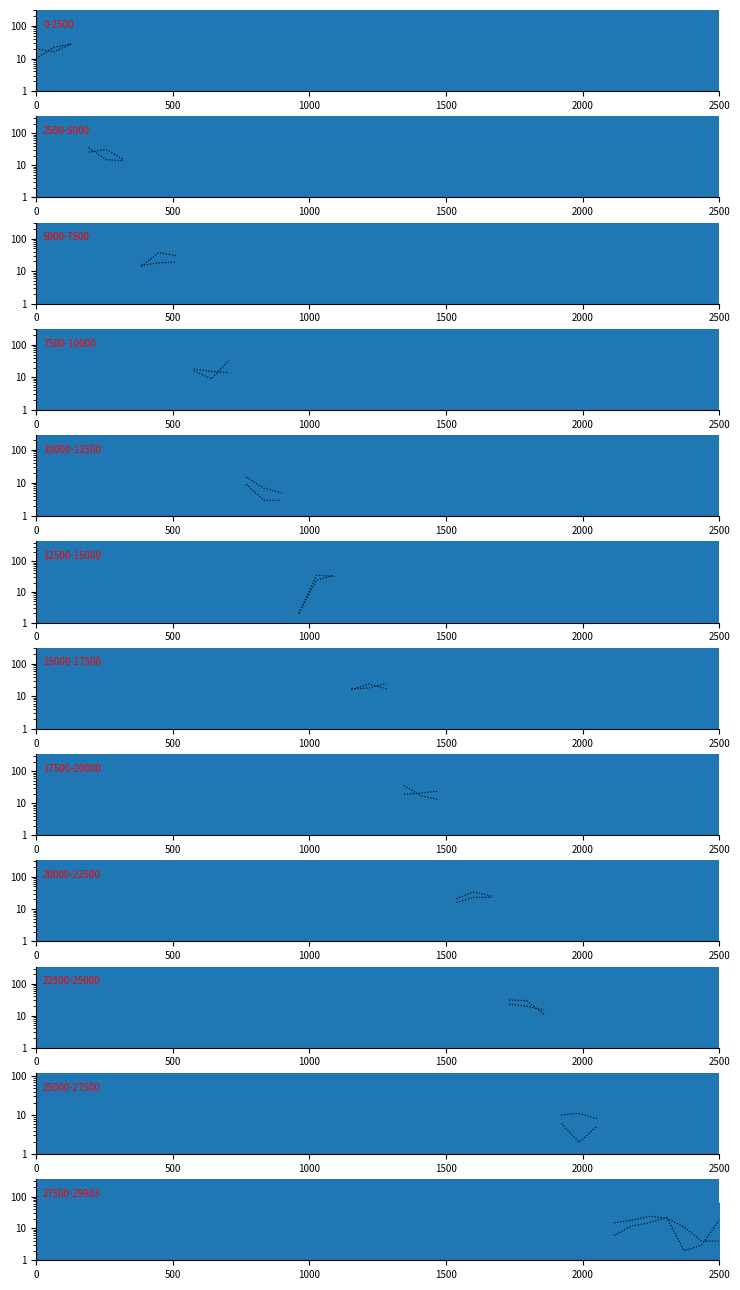

What is the label of the 2nd point from the left?

500